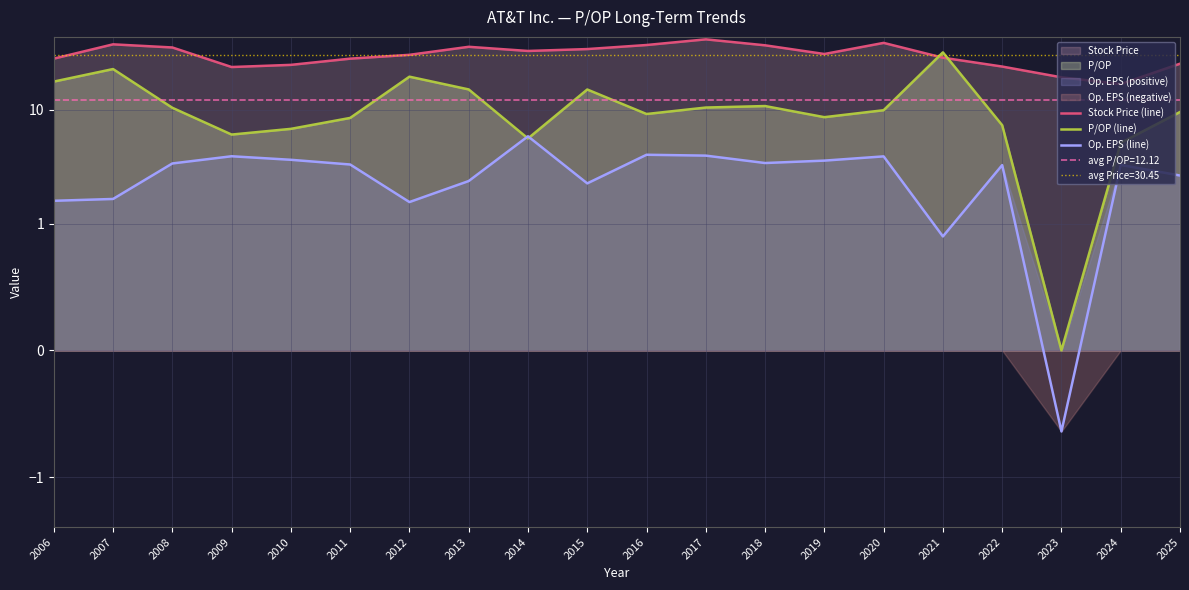

List the series in order of their peak value, lowest first.

Op. EPS (line), P/OP (line), Stock Price (line)